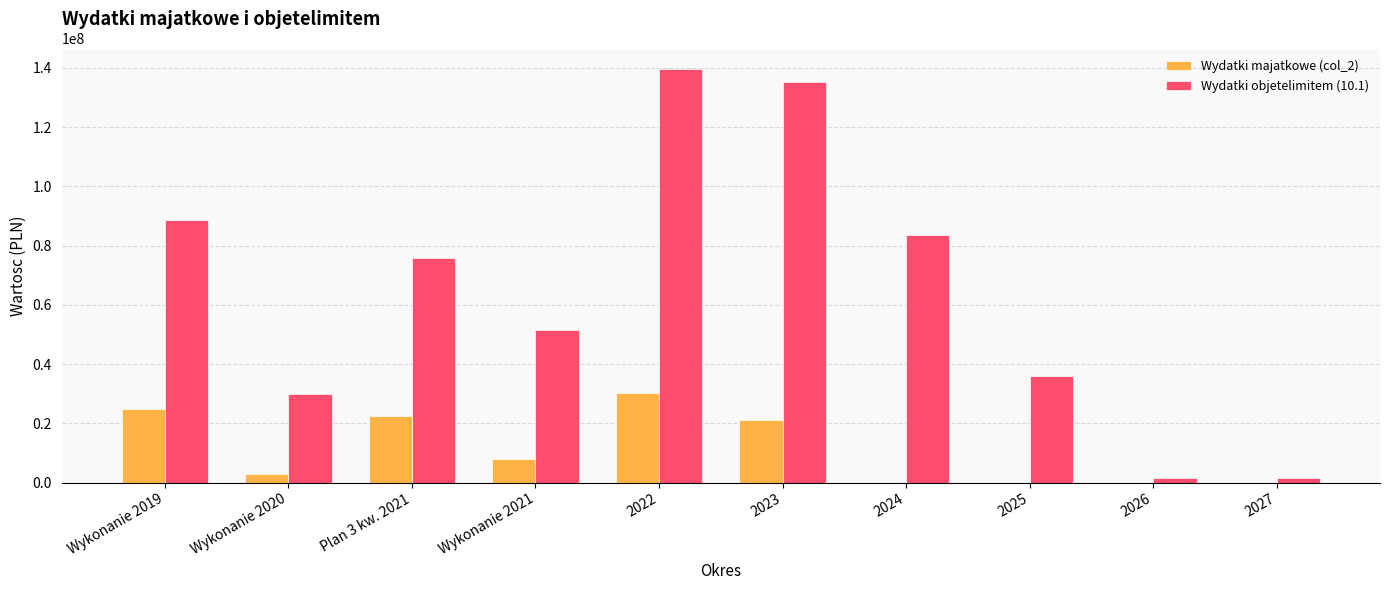

Are the bars grouped side by side (vs. stacked)?

Yes